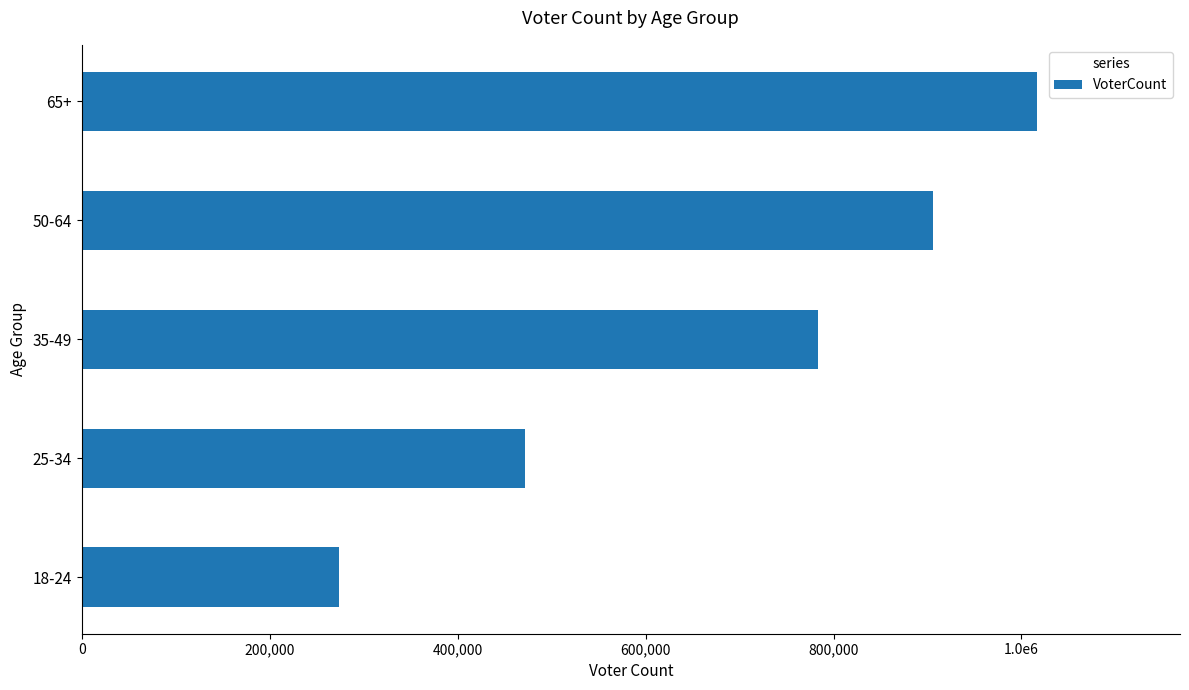

Rank the categories by value from lowest to highest.

18-24, 25-34, 35-49, 50-64, 65+